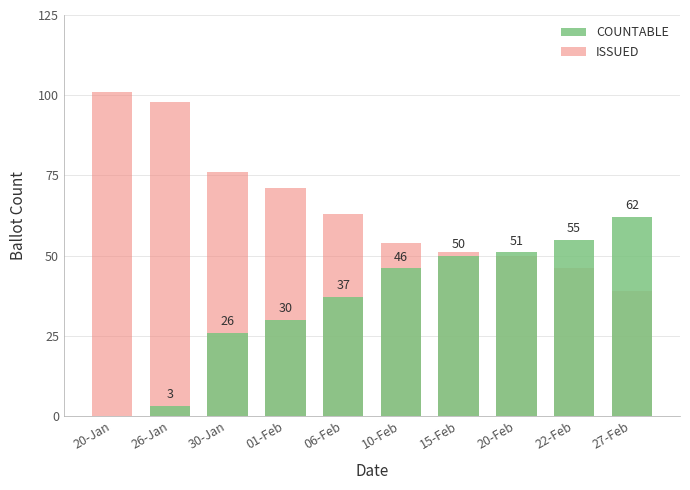

How many data points in COUNTABLE are less than 46?

5